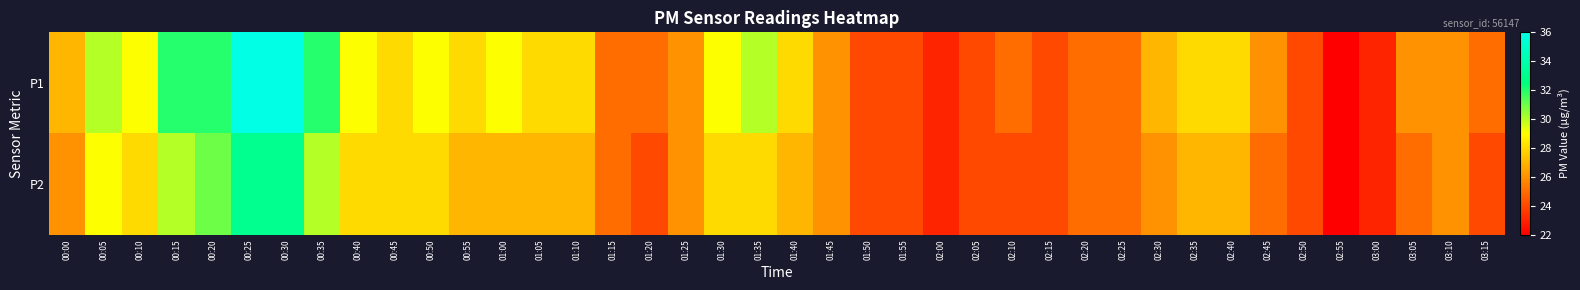

Reading right to left, what are all the values shown in this chart?

P1: 03:15=25	03:10=26	03:05=26	03:00=23	02:55=22	02:50=24	02:45=26	02:40=28	02:35=28	02:30=27	02:25=25	02:20=25	02:15=24	02:10=25	02:05=24	02:00=23	01:55=24	01:50=24	01:45=26	01:40=28	01:35=30	01:30=29	01:25=26	01:20=25	01:15=25	01:10=28	01:05=28	01:00=29	00:55=28	00:50=29	00:45=28	00:40=29	00:35=32	00:30=36	00:25=36	00:20=32	00:15=32	00:10=29	00:05=30	00:00=27
P2: 03:15=24	03:10=26	03:05=25	03:00=23	02:55=22	02:50=24	02:45=25	02:40=27	02:35=27	02:30=26	02:25=25	02:20=25	02:15=24	02:10=24	02:05=24	02:00=23	01:55=24	01:50=24	01:45=26	01:40=27	01:35=28	01:30=28	01:25=26	01:20=24	01:15=25	01:10=27	01:05=27	01:00=27	00:55=27	00:50=28	00:45=28	00:40=28	00:35=30	00:30=33	00:25=33	00:20=31	00:15=30	00:10=28	00:05=29	00:00=26